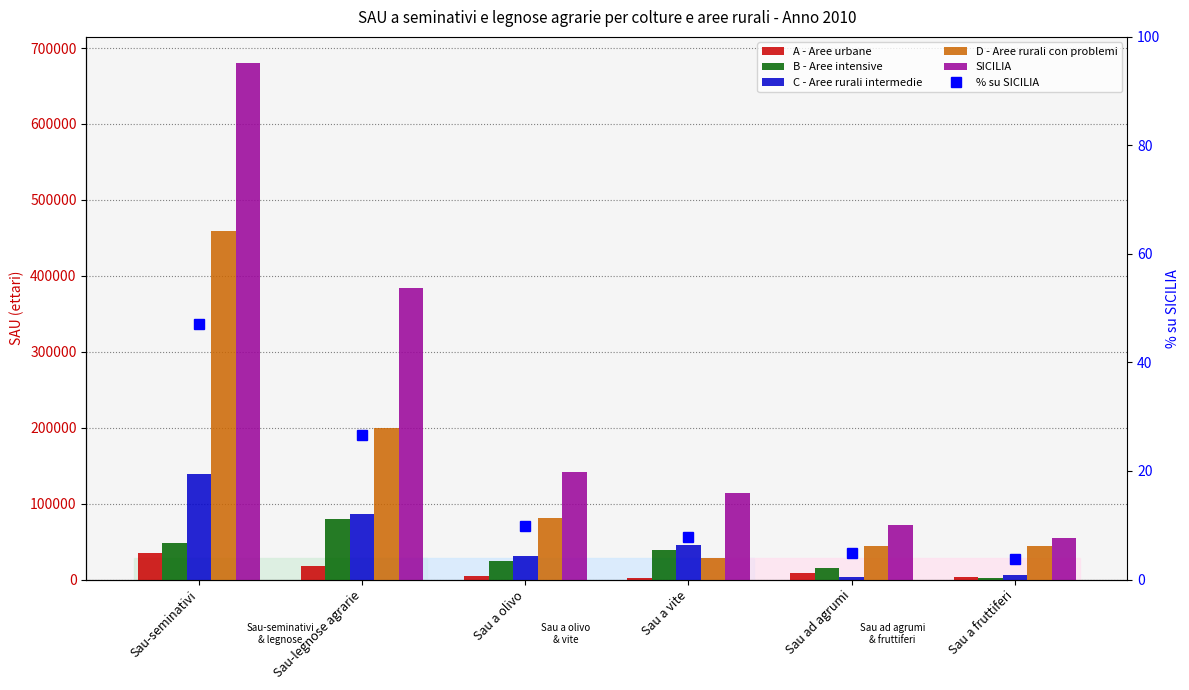

At which category does the chart reach its peak across all series?

Sau-seminativi